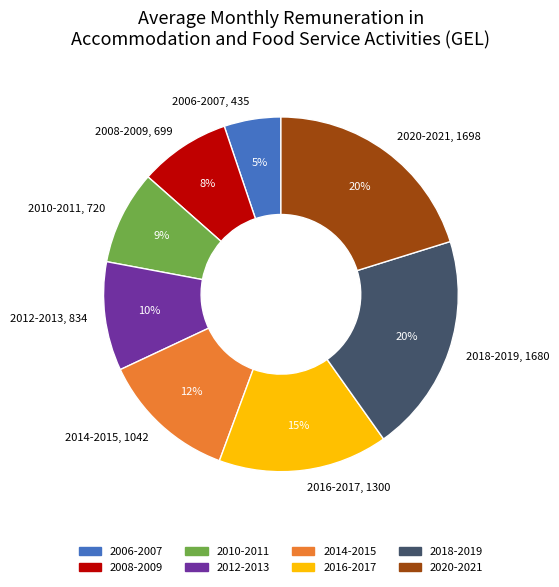

Count the number of slices in the pie.

8